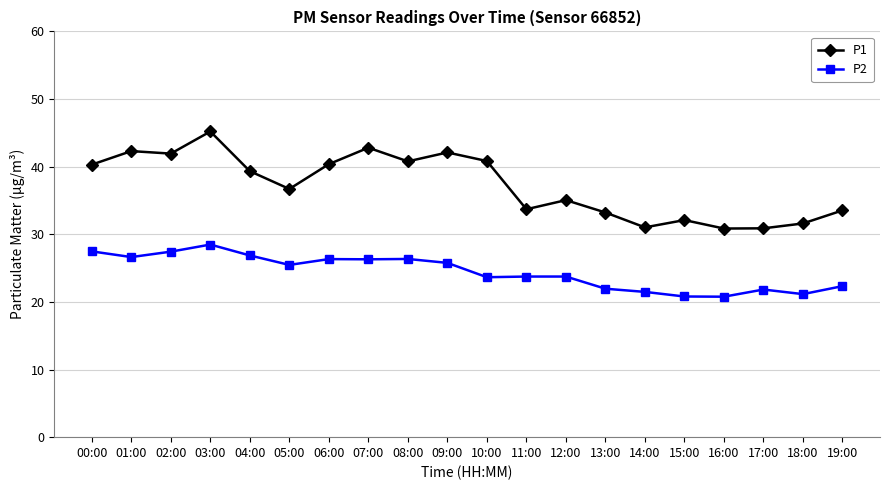

Which category has the highest value in the P1 series?

03:00